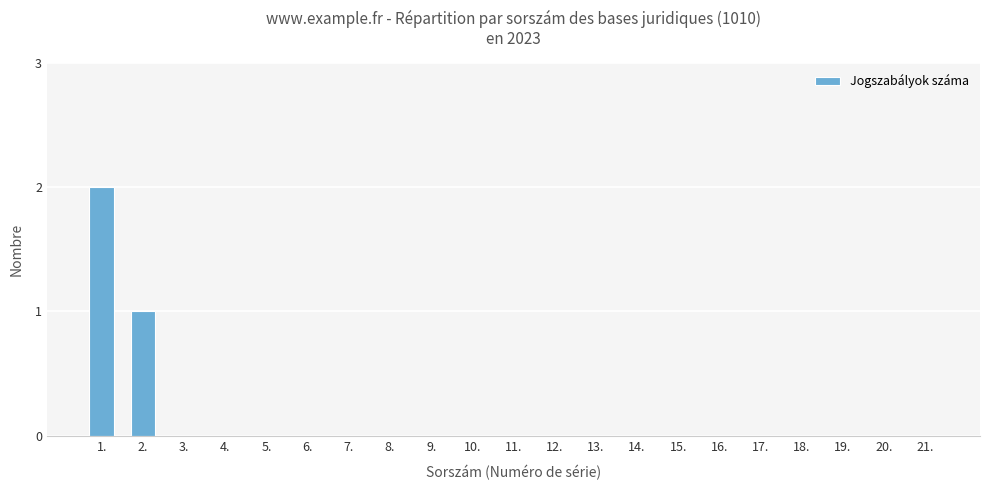

True or false: the data shows 0 at 21..

True